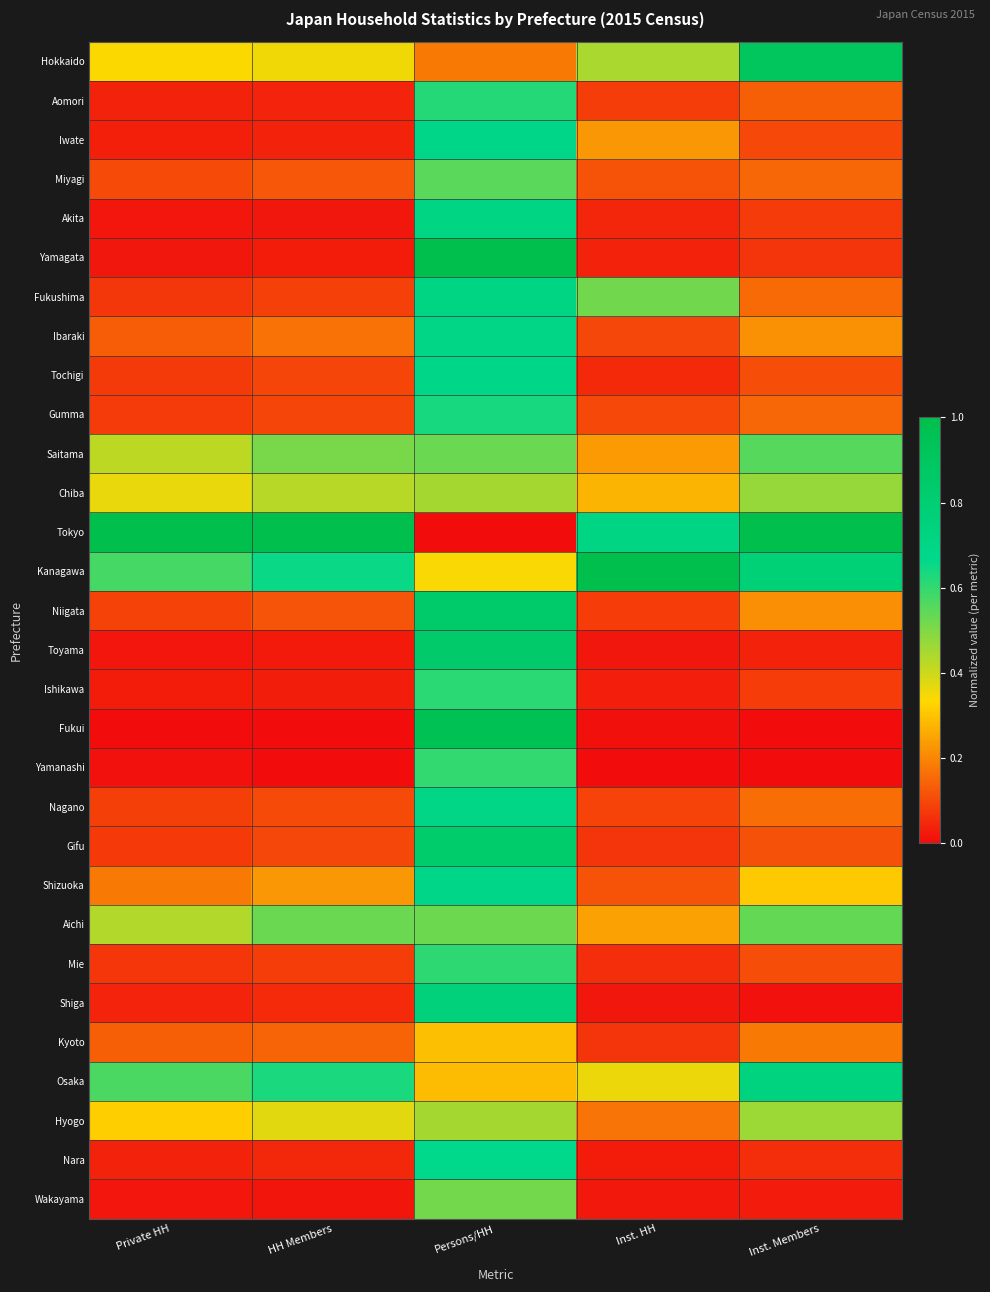

What is the spread (max minus min) of values at Persons/HH?

1.0